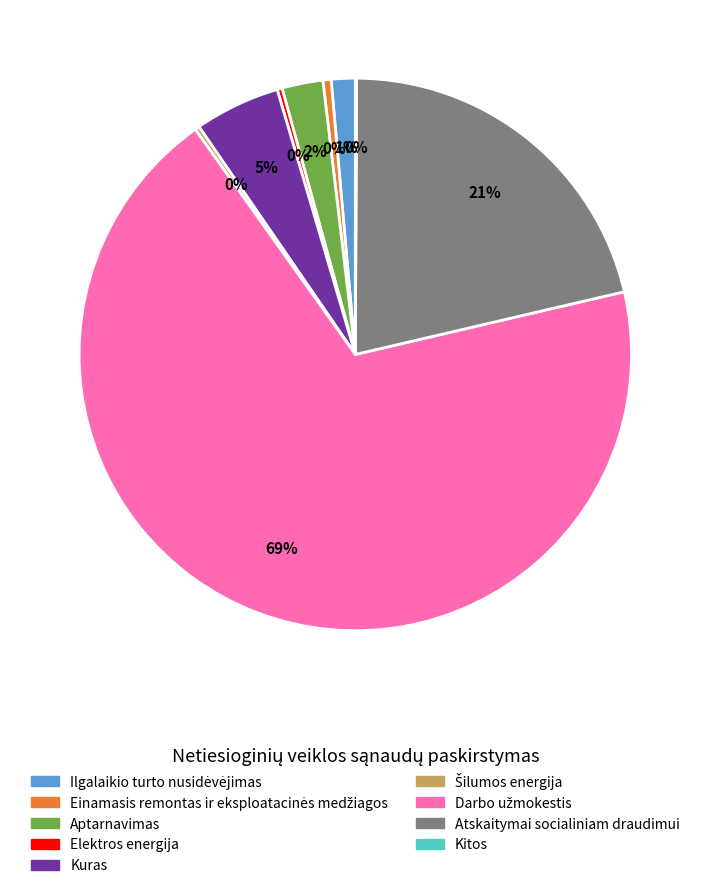

Is there a majority slice in this chart?

Yes